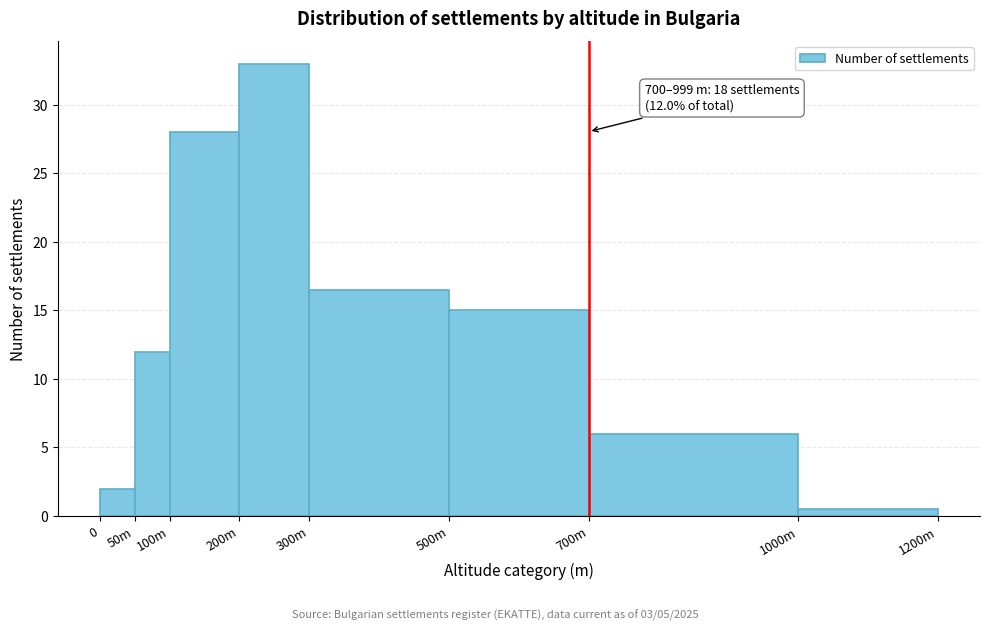

Reading right to left, transcribe all the data shown in this chart.

0.5	6.0	15.0	16.5	33.0	28.0	12.0	2.0